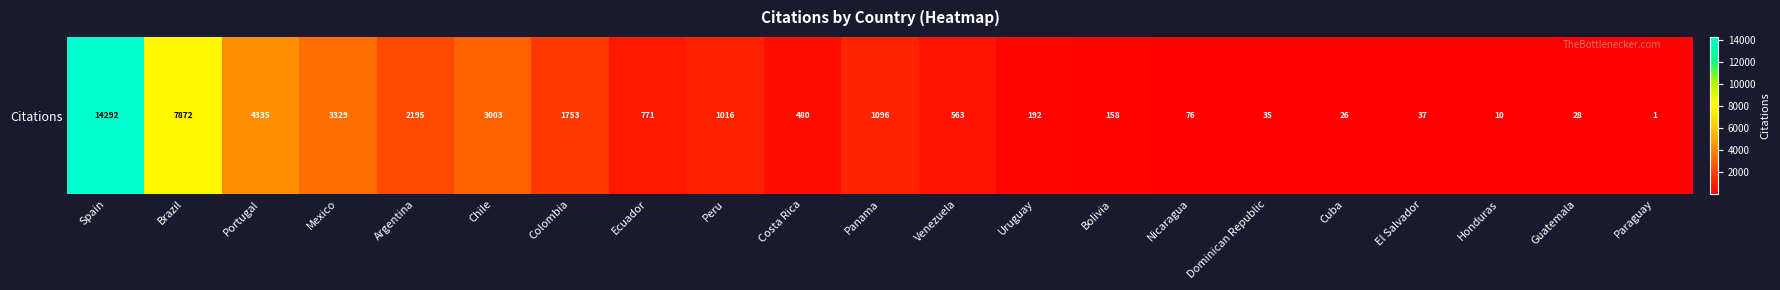

The chart shows a value of 26 at Cuba. True or false?

True